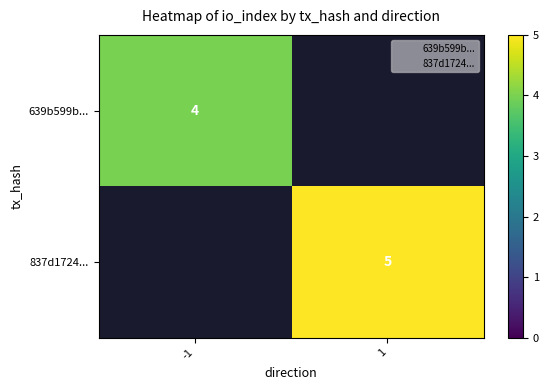

True or false: 639b599b... has a value of 3 at -1.

False